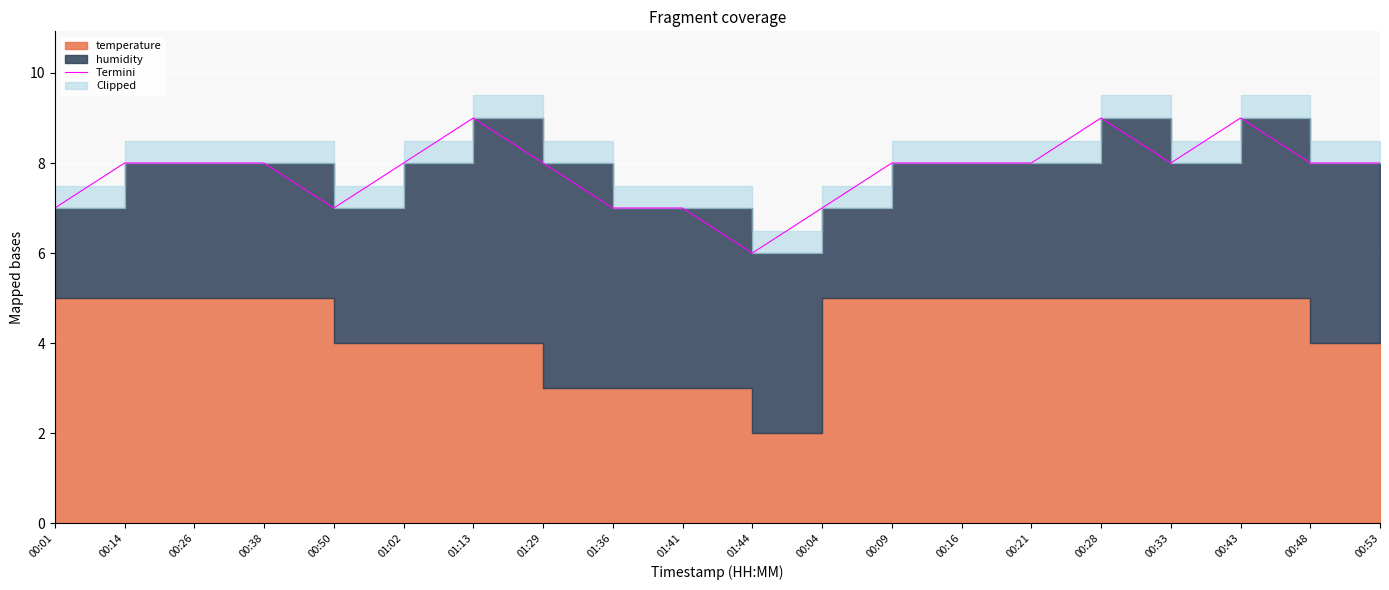

Where is the first local maximum?

01:13